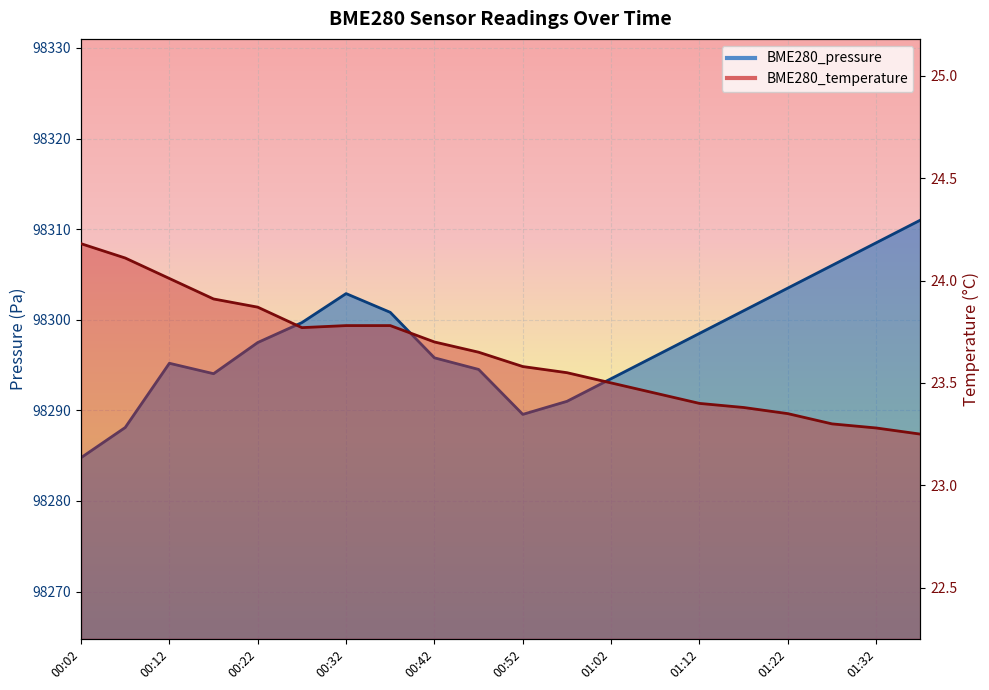

What is the maximum value for BME280_pressure?

98311.0